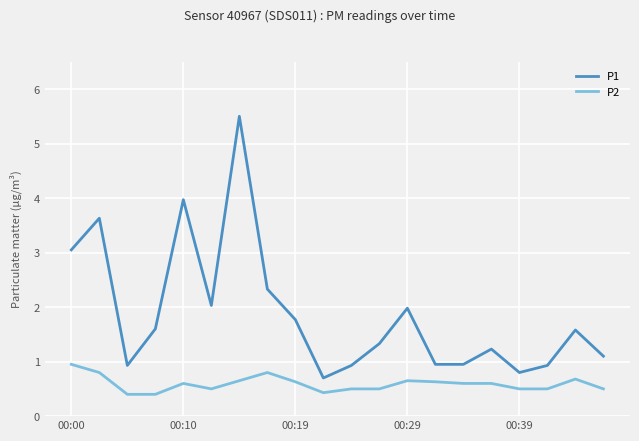

What is the maximum value shown in the chart?

5.5